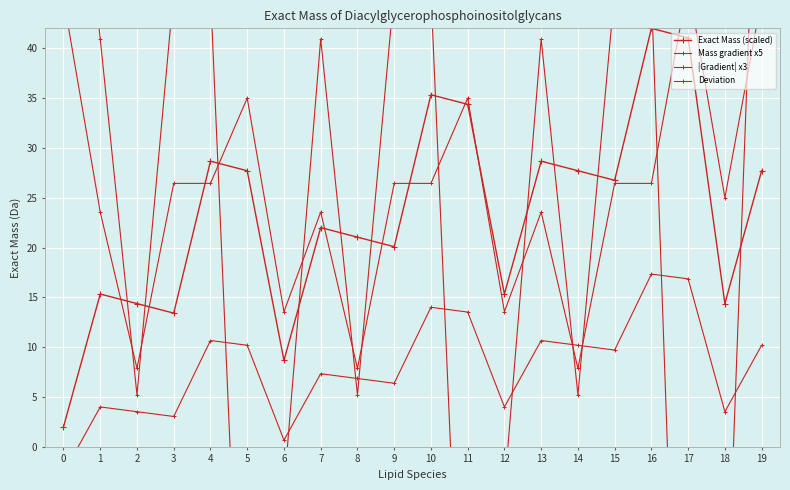

What is the sum of the Mass gradient x5 values at 2 and 15?

50.9